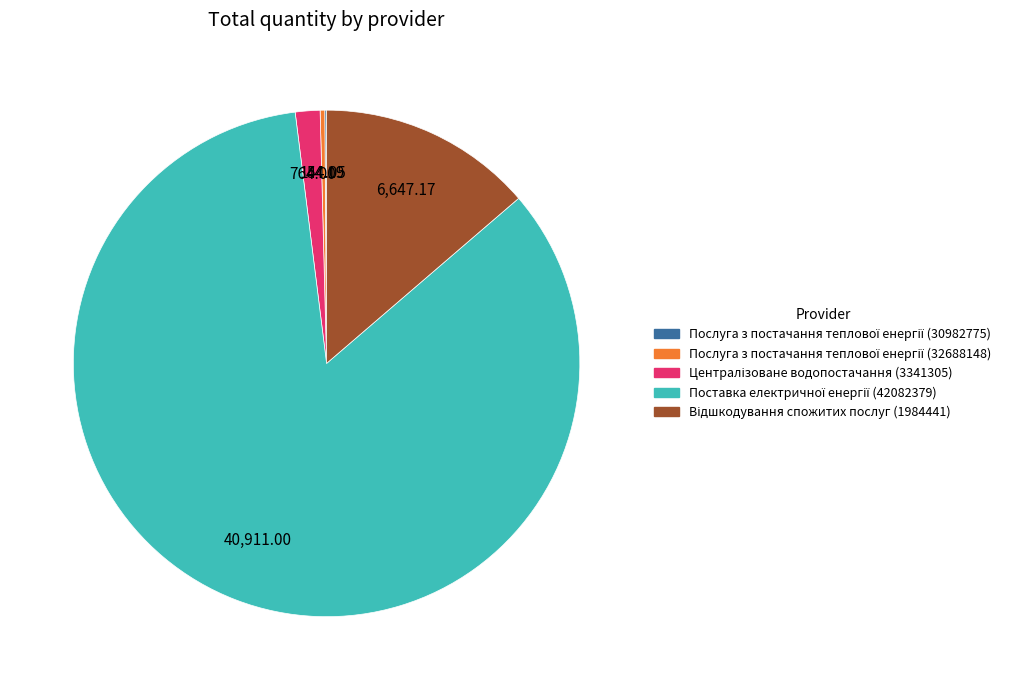

Is there any slice that represents more than half of the pie?

Yes